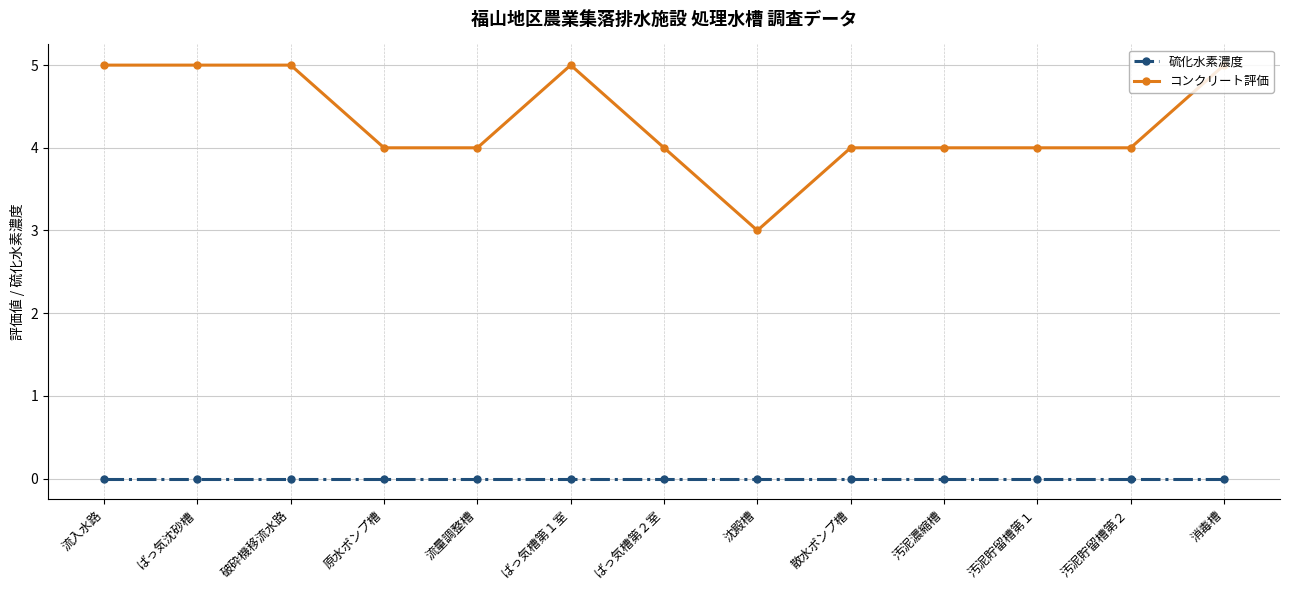

Which series has the largest range (max minus min)?

コンクリート評価